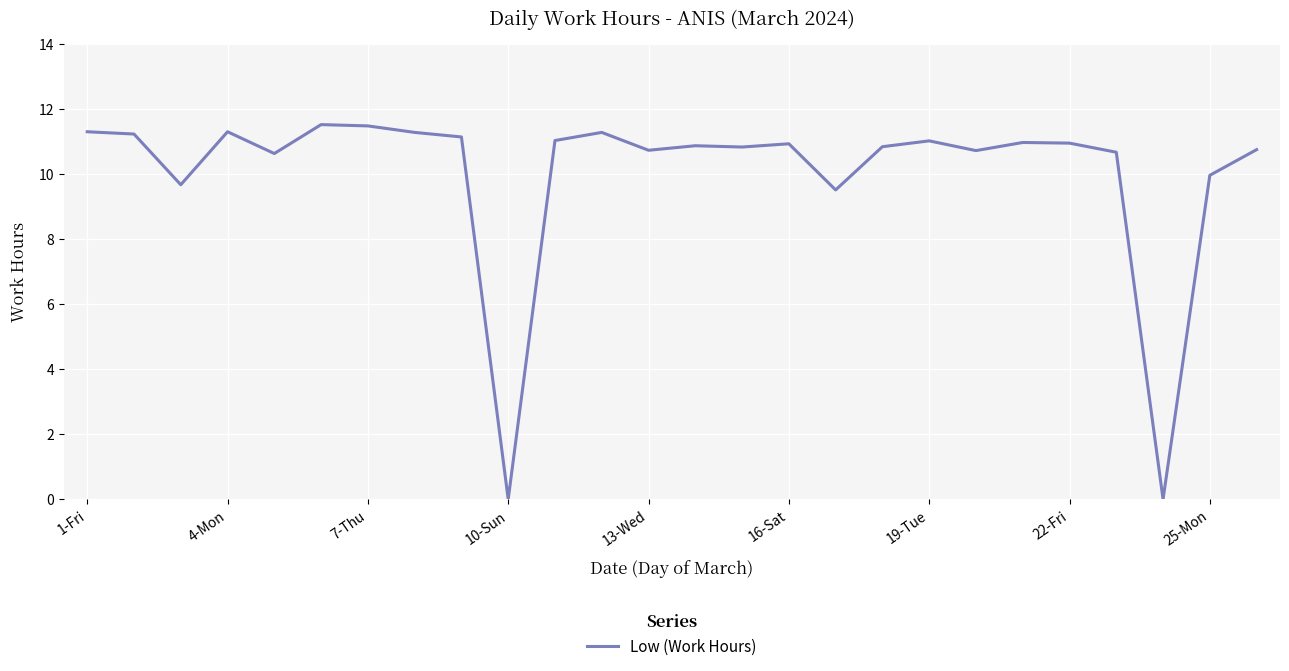

What is the difference between the maximum and minimum values?

11.5